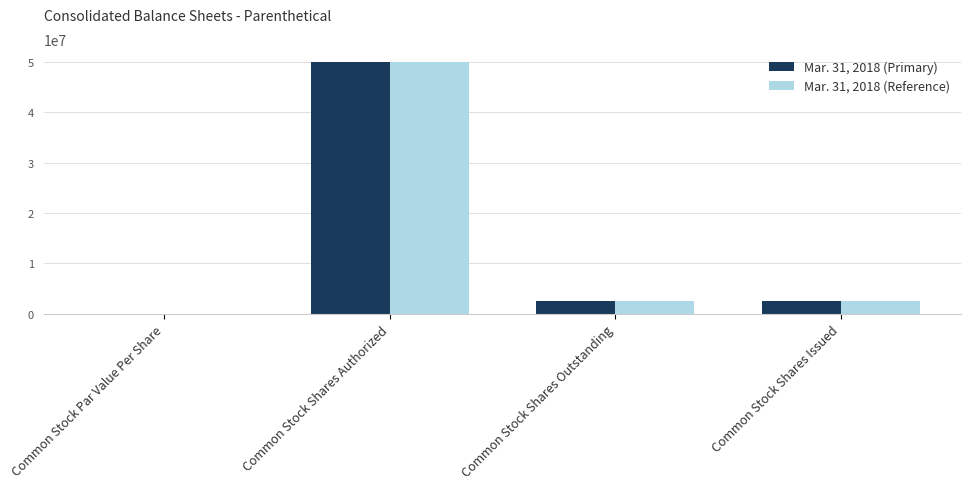

At which label does Mar. 31, 2018 (Reference) first exceed 2505000?

Common Stock Shares Authorized